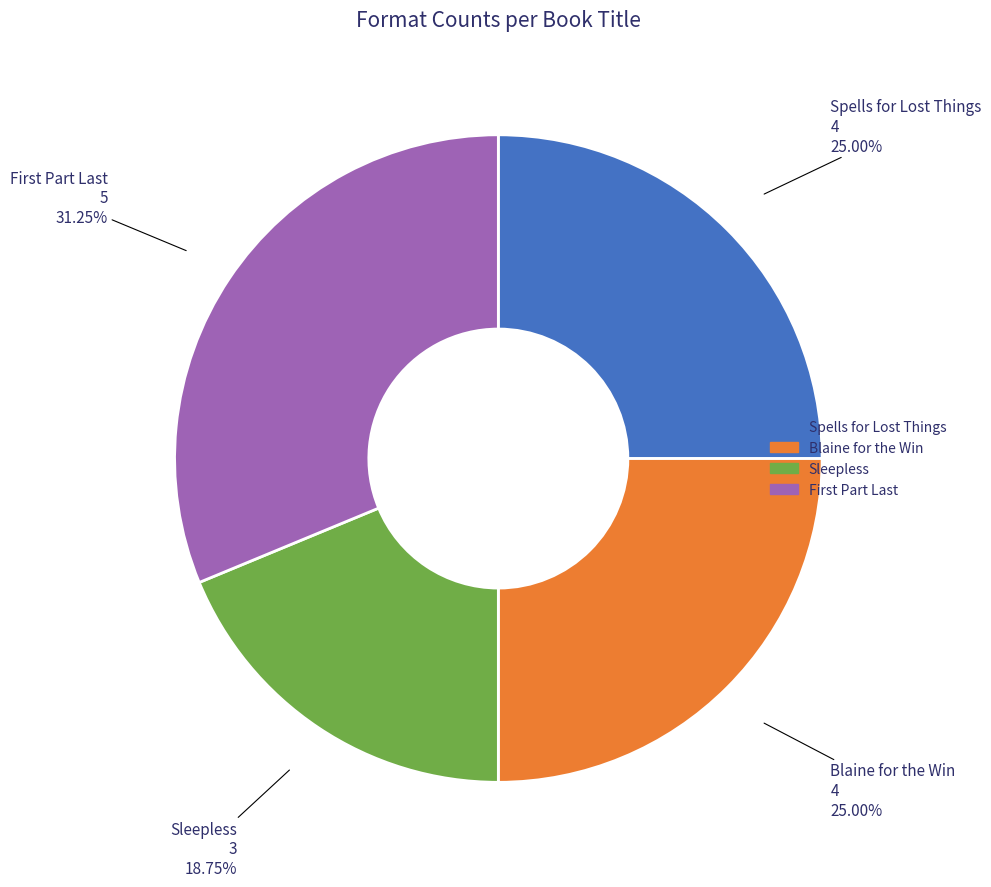

How many segments does this pie chart have?

4